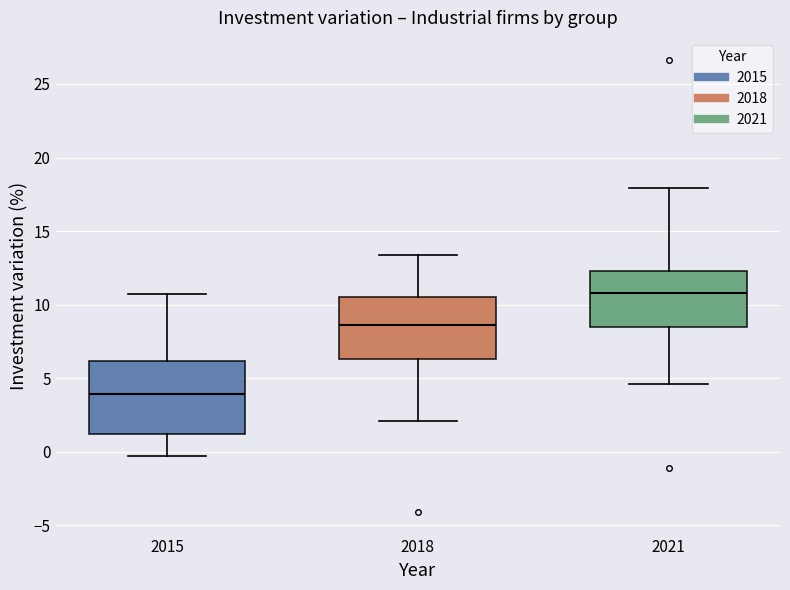

Reading left to right, transcribe this box plot: for each box, give where its median line is, the range the box spans, and where its two whiskers end, as read against the y-axis. The values are not printed on the chart, so give them approximately, as read against the axis.

2015: median 4.0, box 1.0 to 6.0, whiskers -0.5 to 10.5
2018: median 8.5, box 6.5 to 10.5, whiskers 2.0 to 13.5
2021: median 11.0, box 8.5 to 12.5, whiskers 4.5 to 18.0